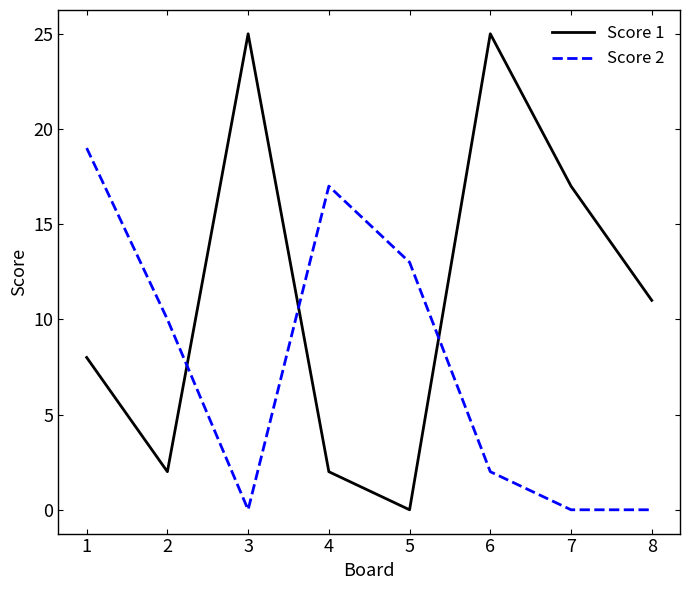

Which series has the widest spread of values?

Score 1